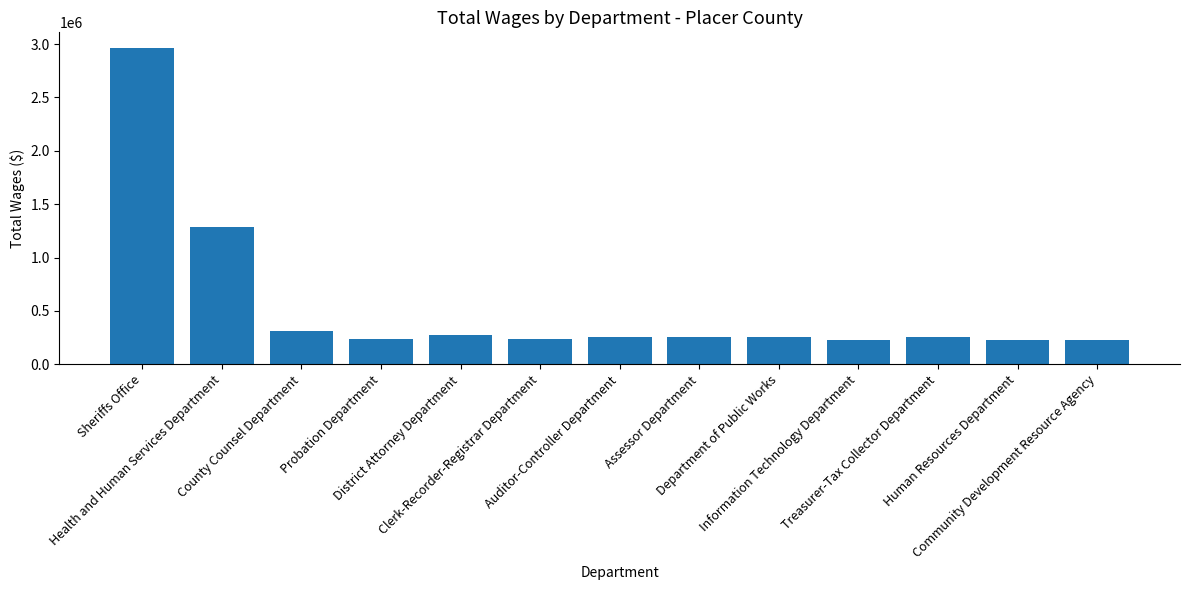

How many bars are there in total?

13